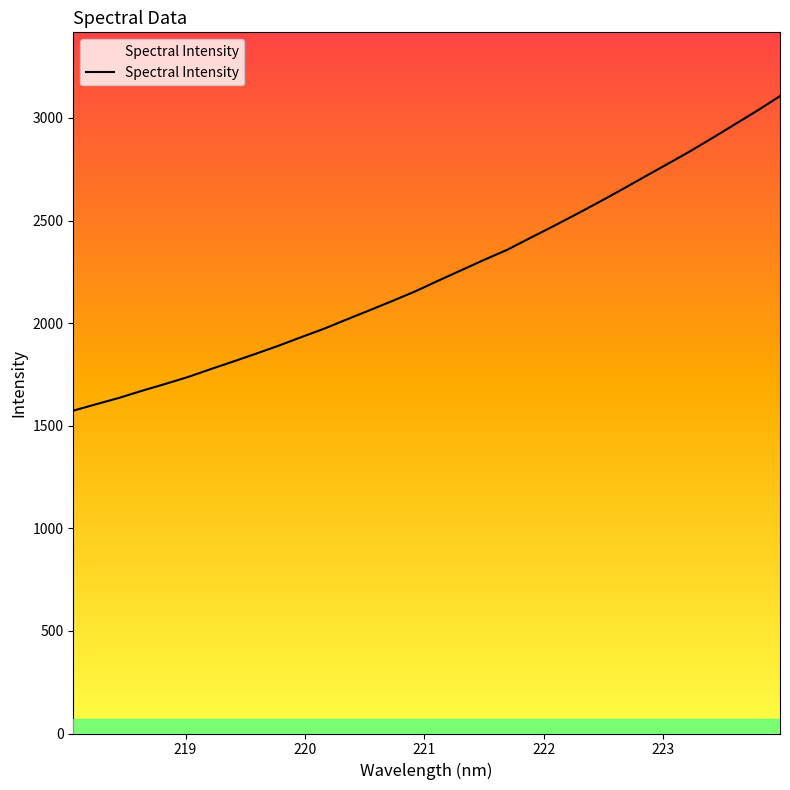

What is the label of the 3rd point from the left?

220